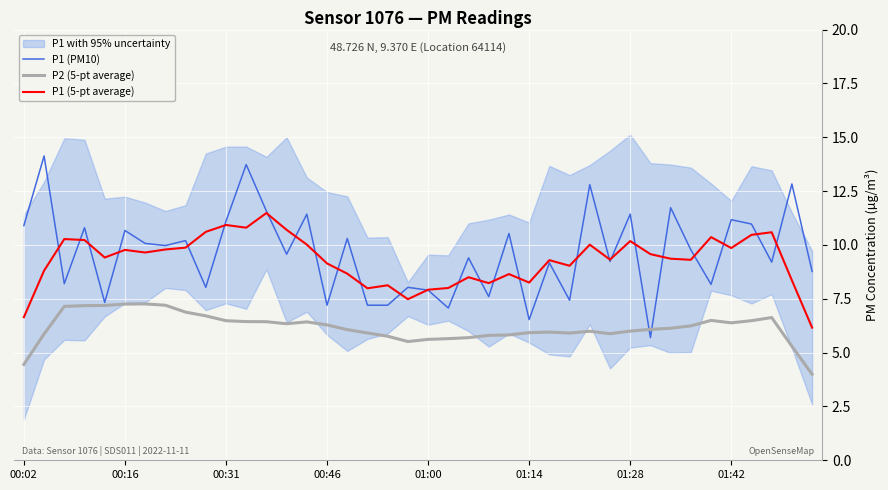

Which series has the largest total across all categories?

P1 (PM10)